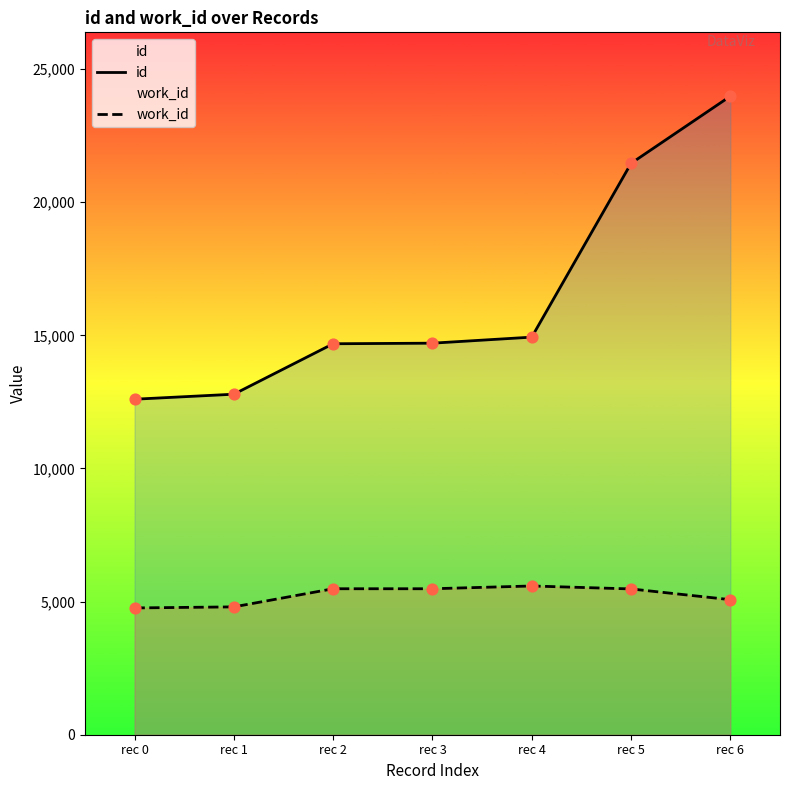

At how many categories does at least one series exceed 18836?

2